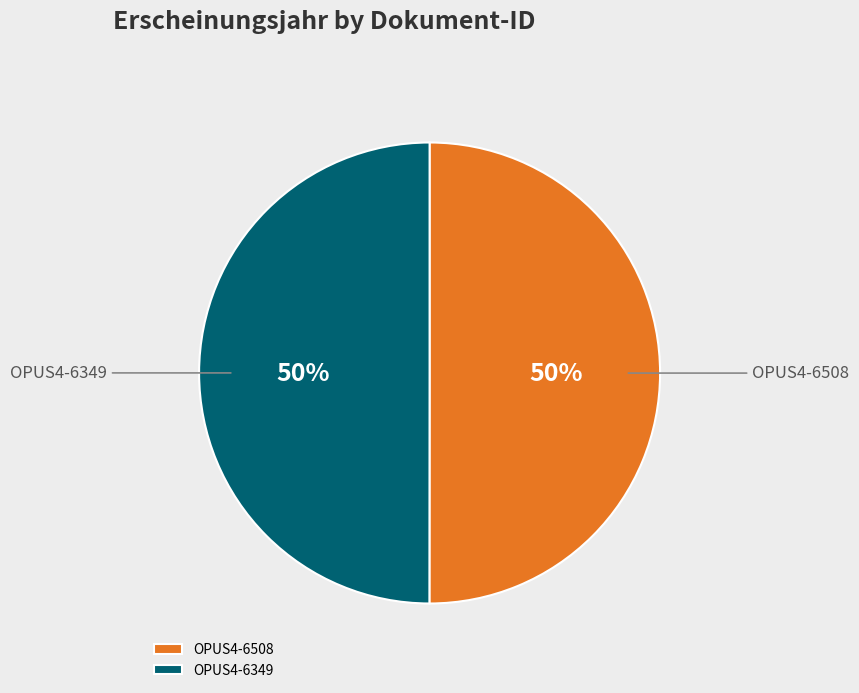

How many segments does this pie chart have?

2